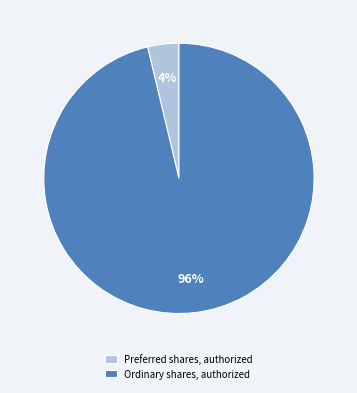

To the nearest percent, what percentage of the pie is Preferred shares, authorized?

4%